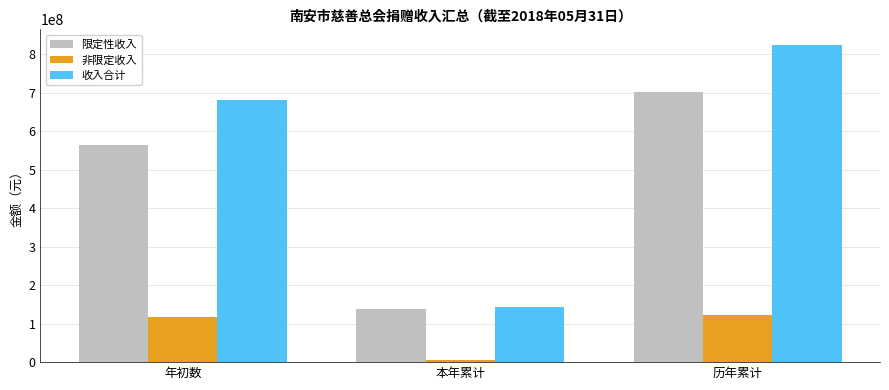

How many bars are there in total?

9